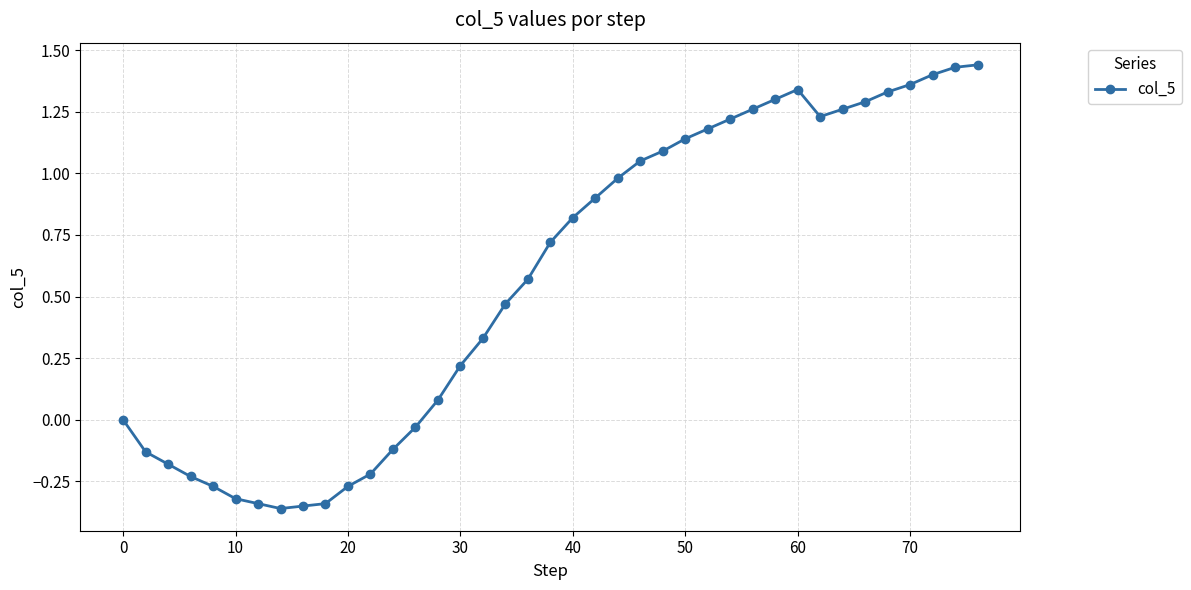

What is the difference between the second highest and second lowest values?

1.8